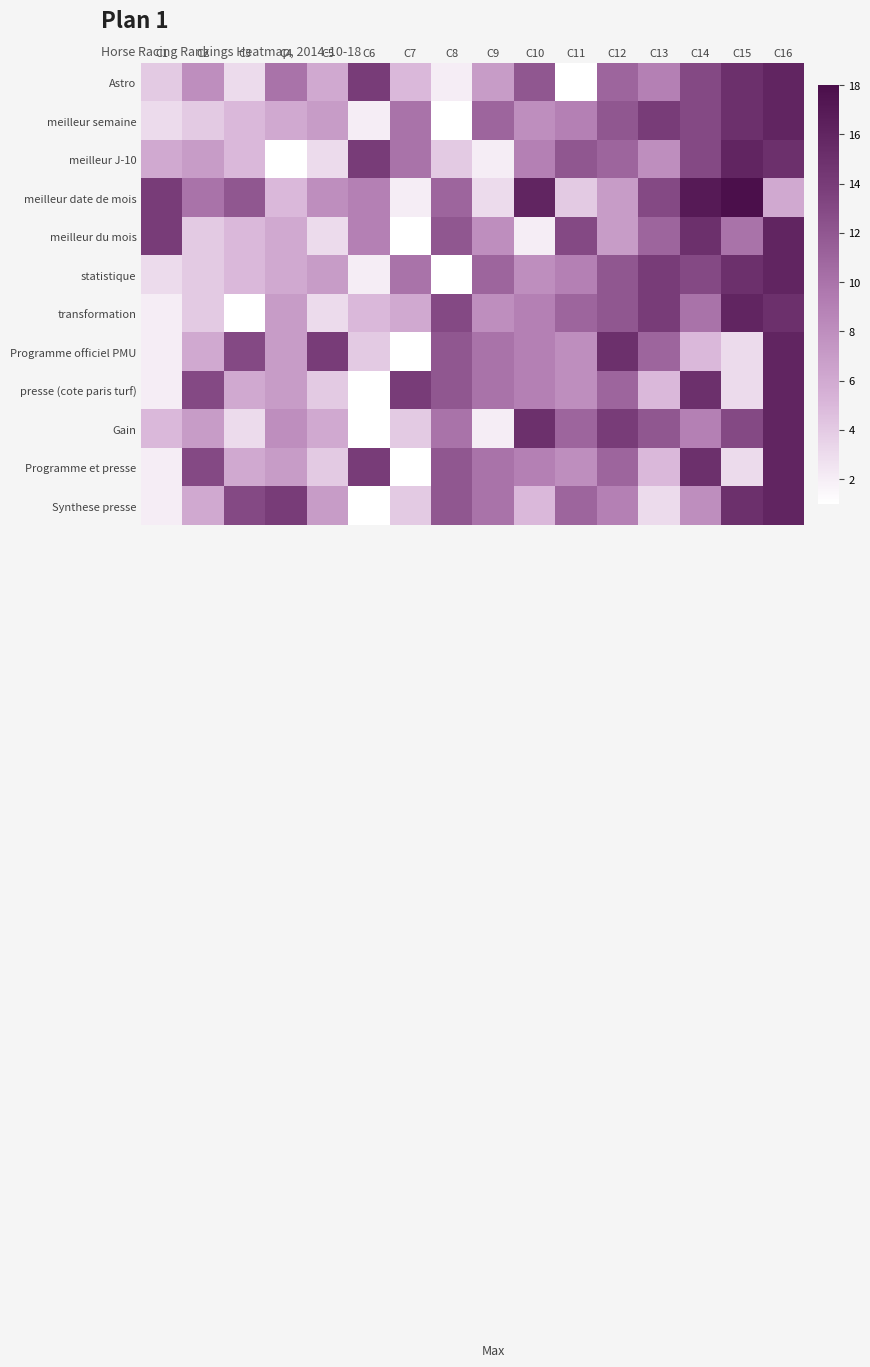

Which series has the largest range (max minus min)?

meilleur date de mois